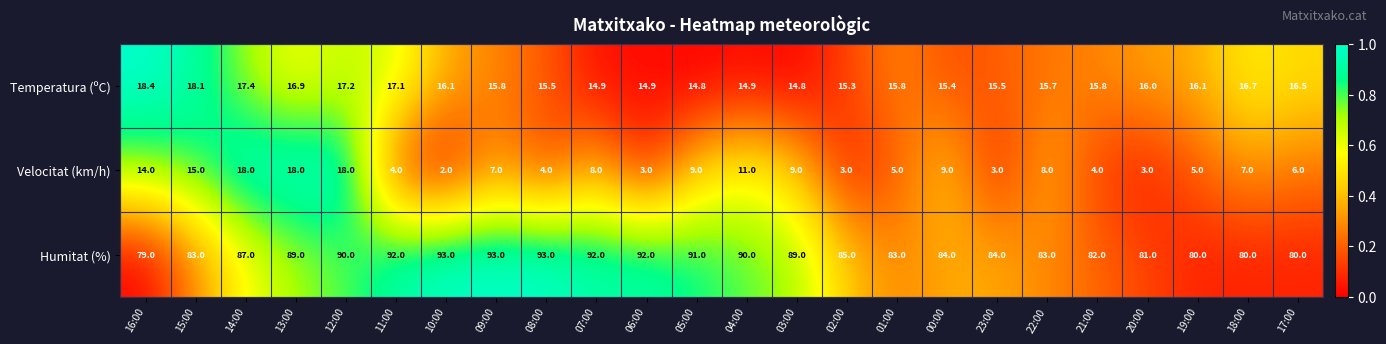

What is the highest value of the Temperatura (ºC) series?

18.4